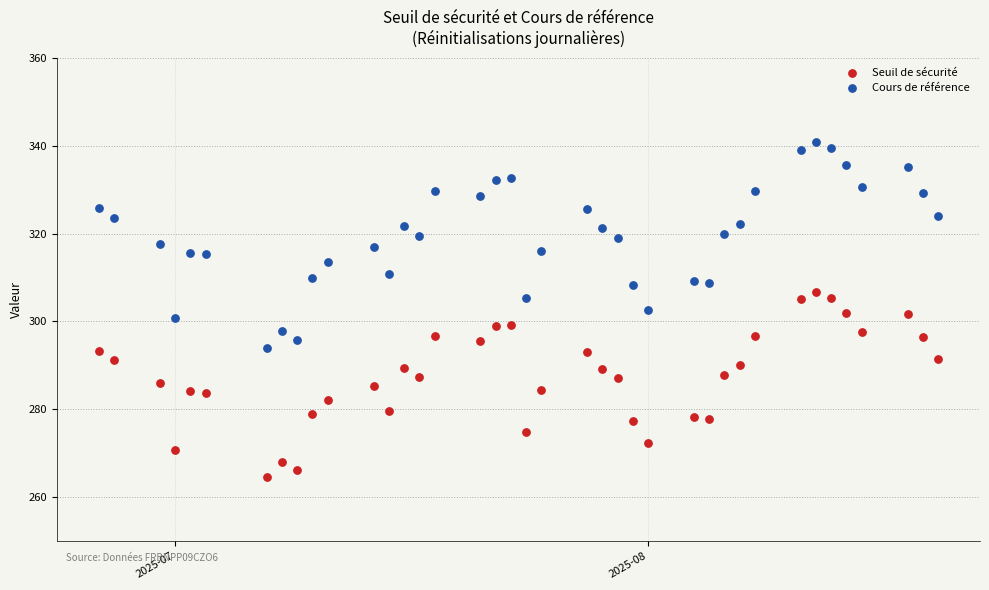

Which series has the largest Y range (max minus min)?

Cours de référence